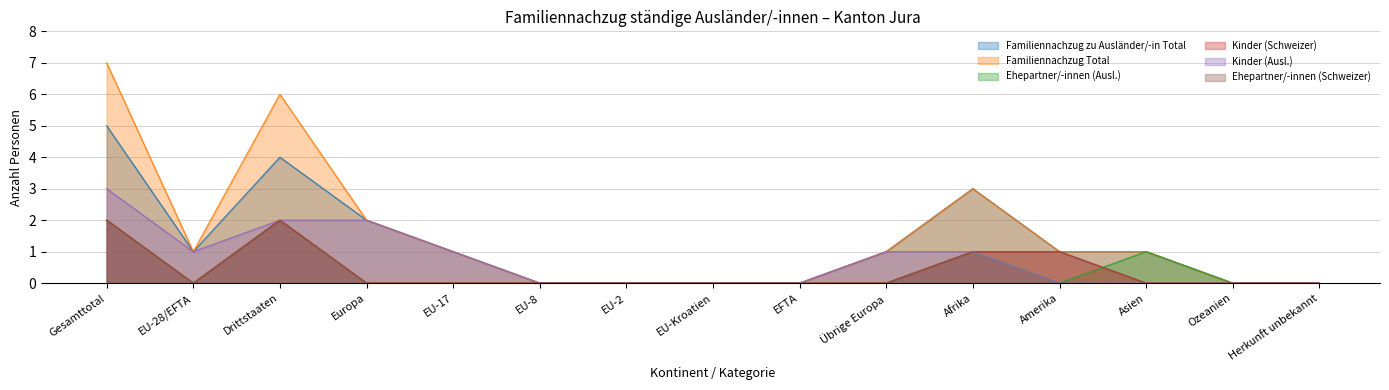

The Familiennachzug zu Ausländer/-in Total series shows 1 at EU-28/EFTA. True or false?

True